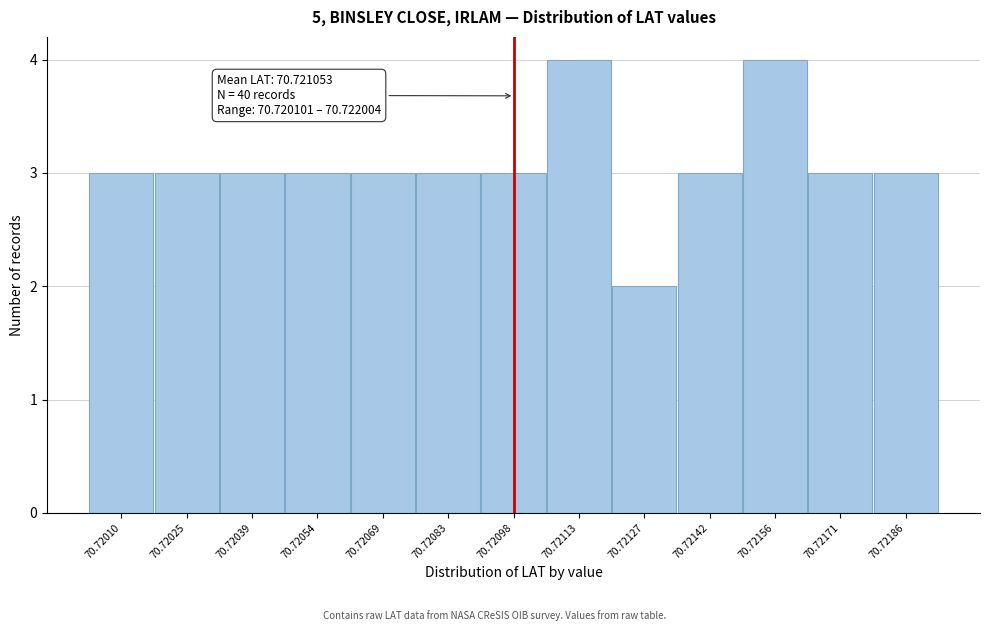

Reading left to right, extract all data points from this chart.

3	3	3	3	3	3	3	4	2	3	4	3	3